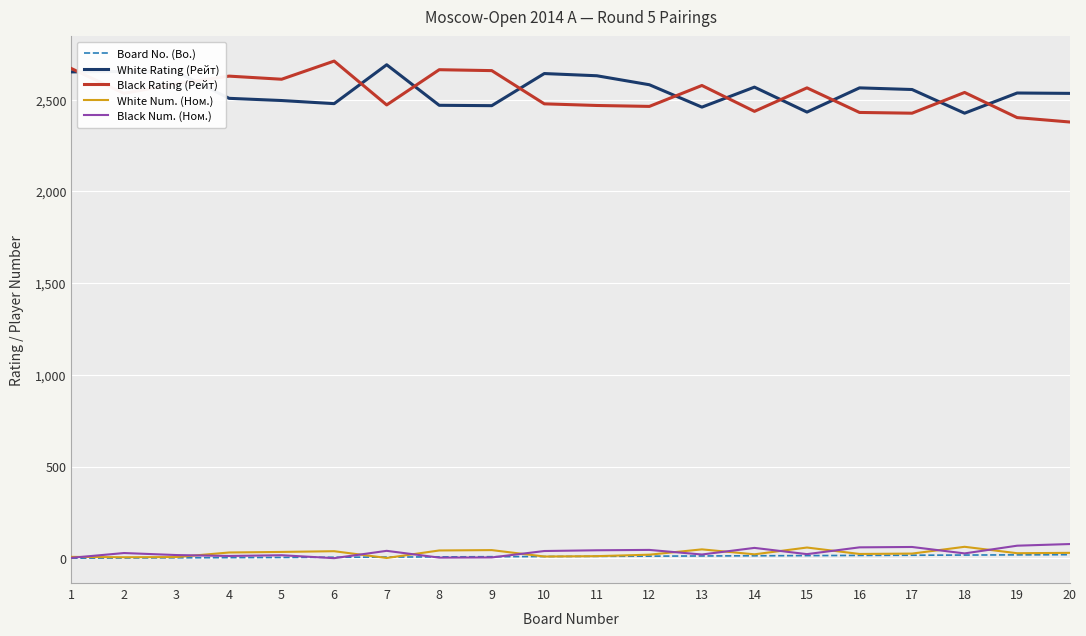

True or false: White Rating (Рейт) and Black Num. (Ном.) intersect in this chart.

False